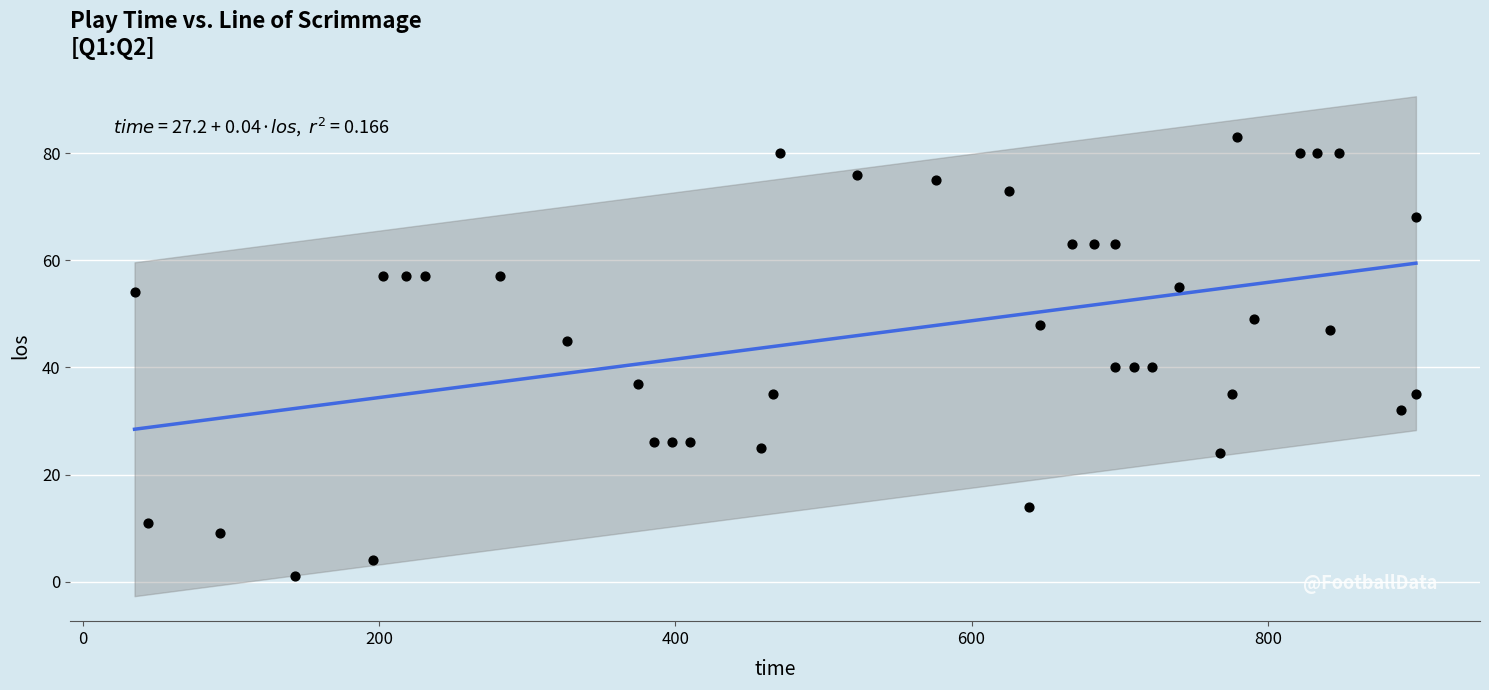

What is the range of Y values (max minus min)?

82